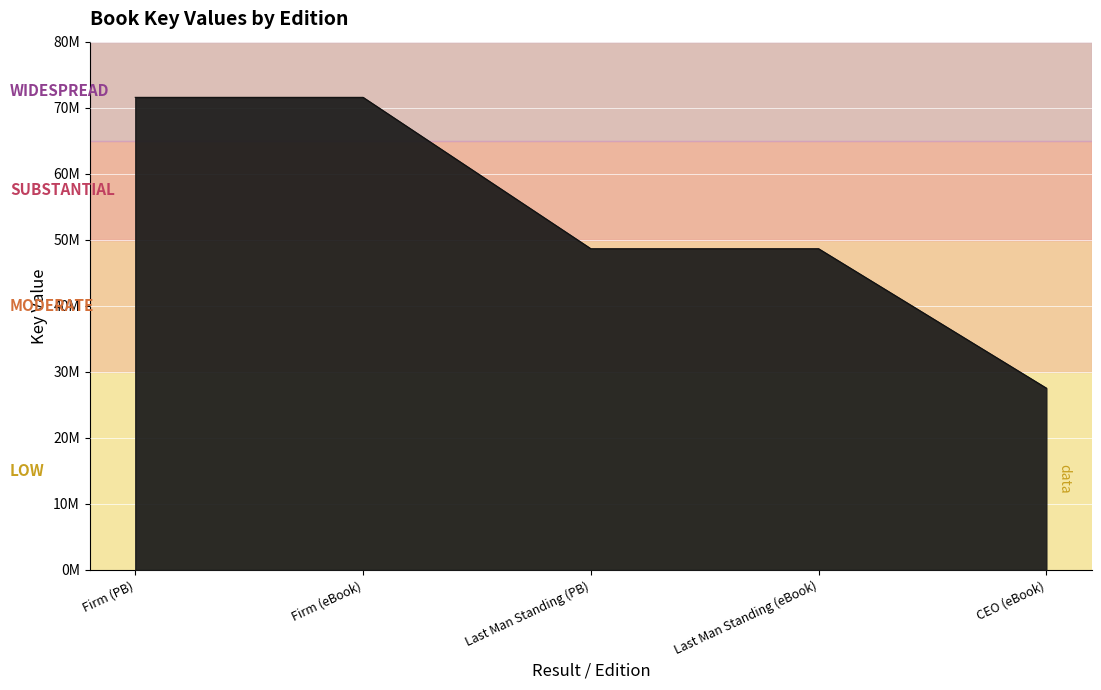

What is the maximum value shown in the chart?

71567124